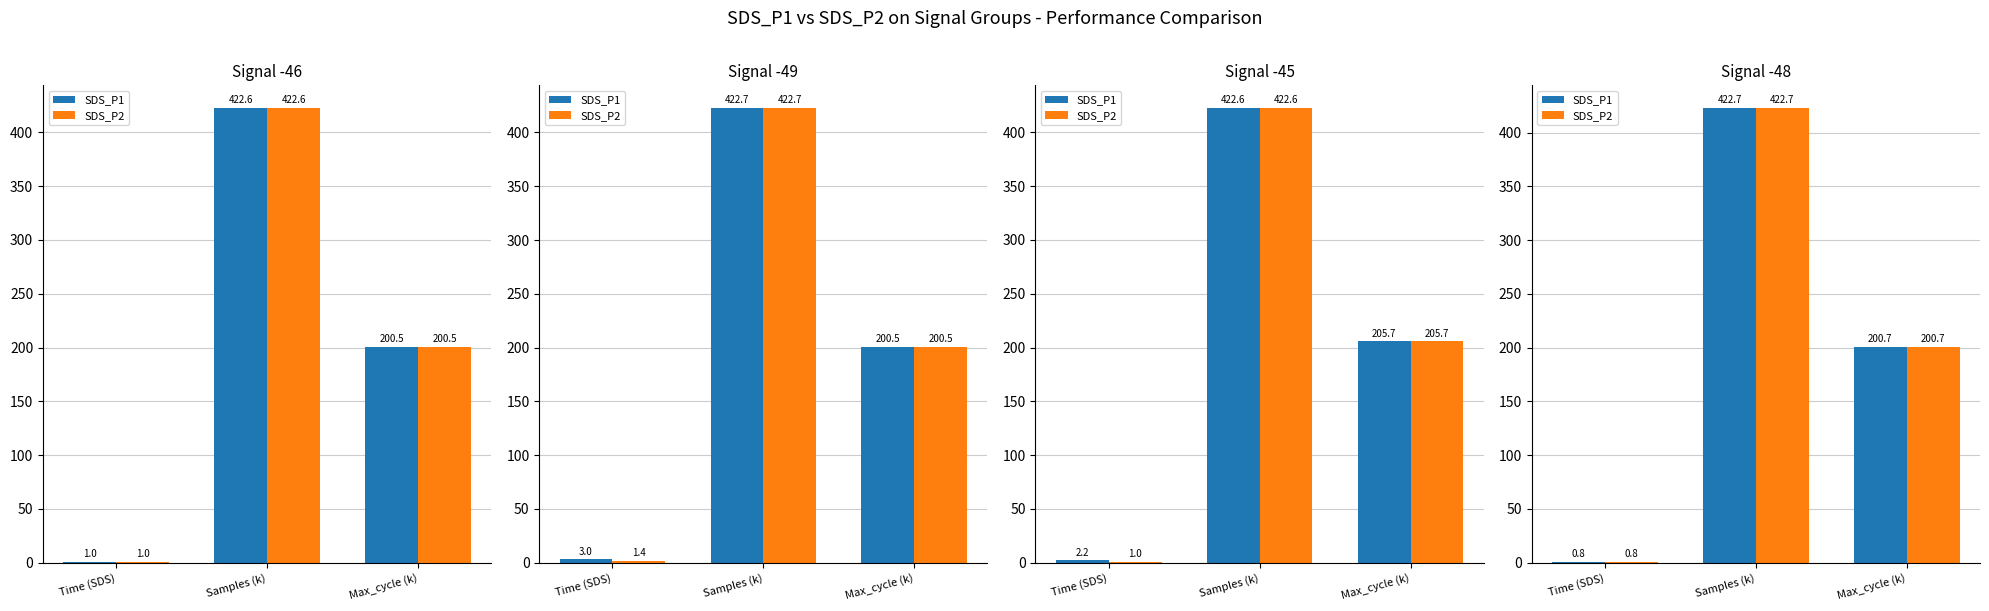

Is it true that SDS_P1 equals 1.3 at Time (SDS)?

False